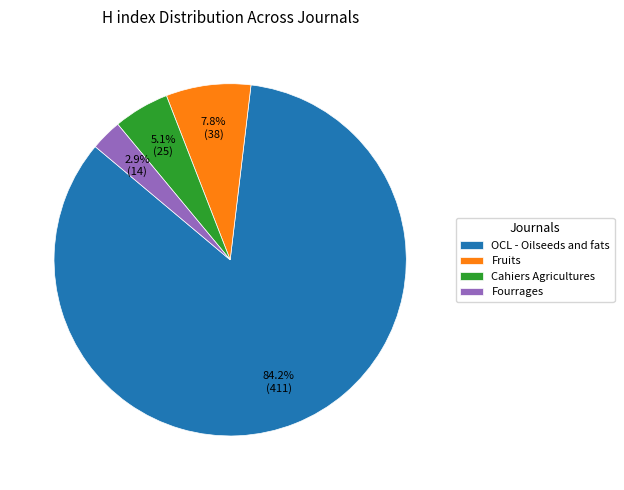

True or false: Fruits accounts for 8% of the total.

True